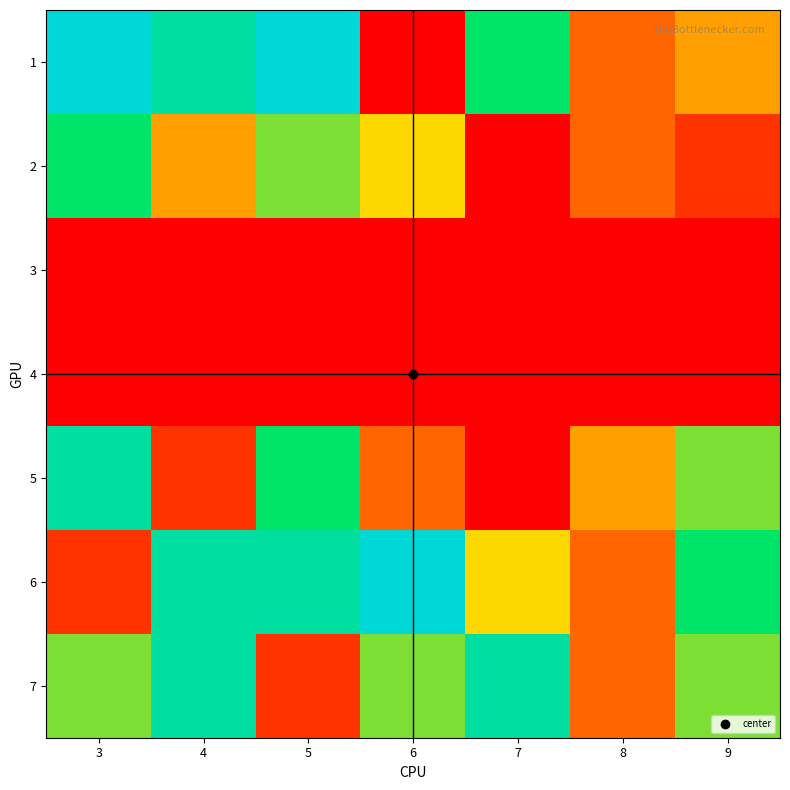

Which series has the largest total across all categories?

6